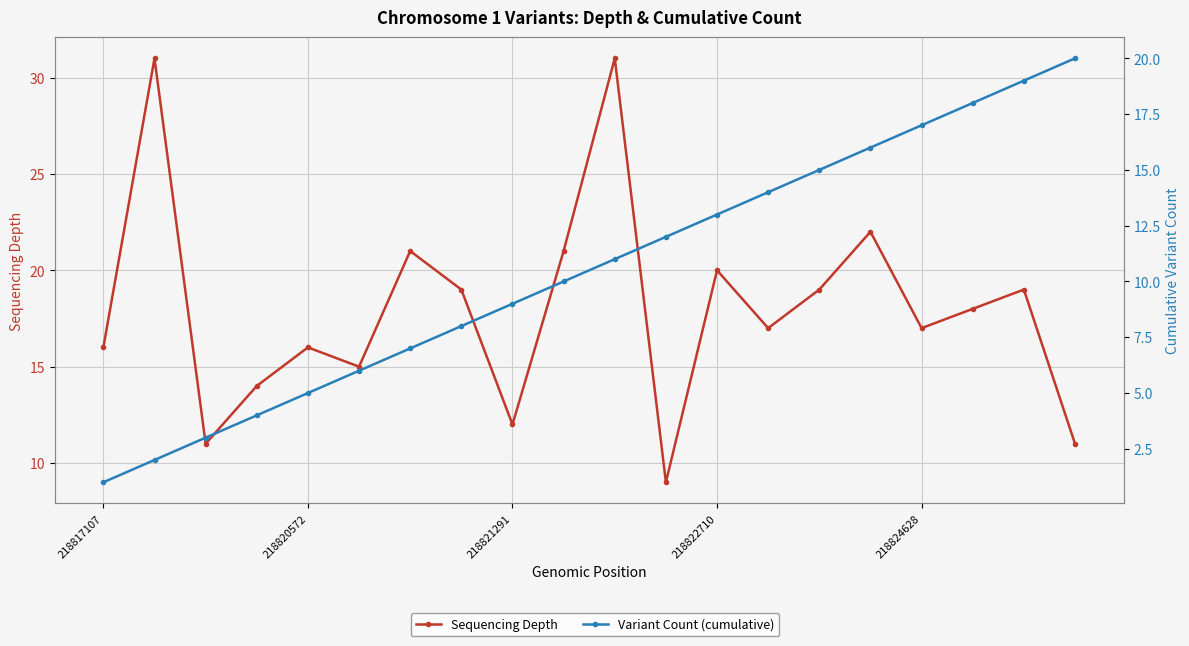

At how many categories does at least one series exceed 26?

2